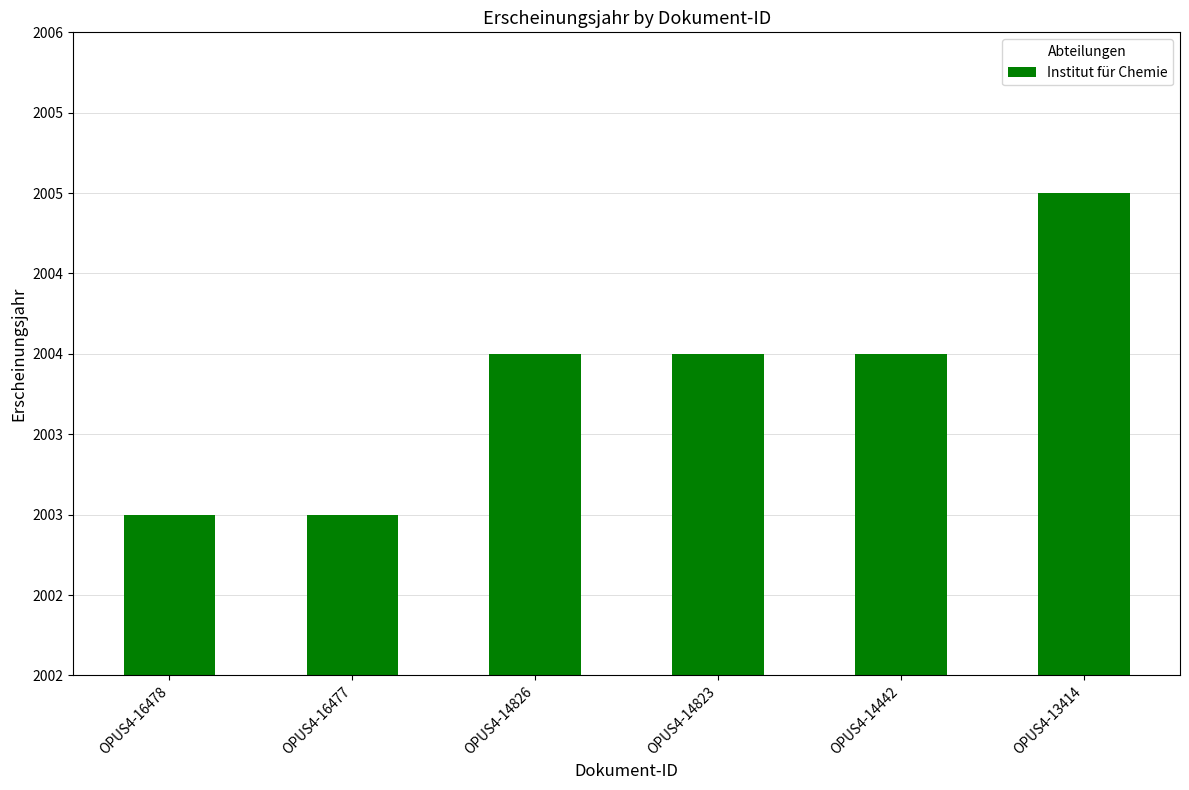

Reading right to left, list all the values displayed in this chart.

2005	2004	2004	2004	2003	2003